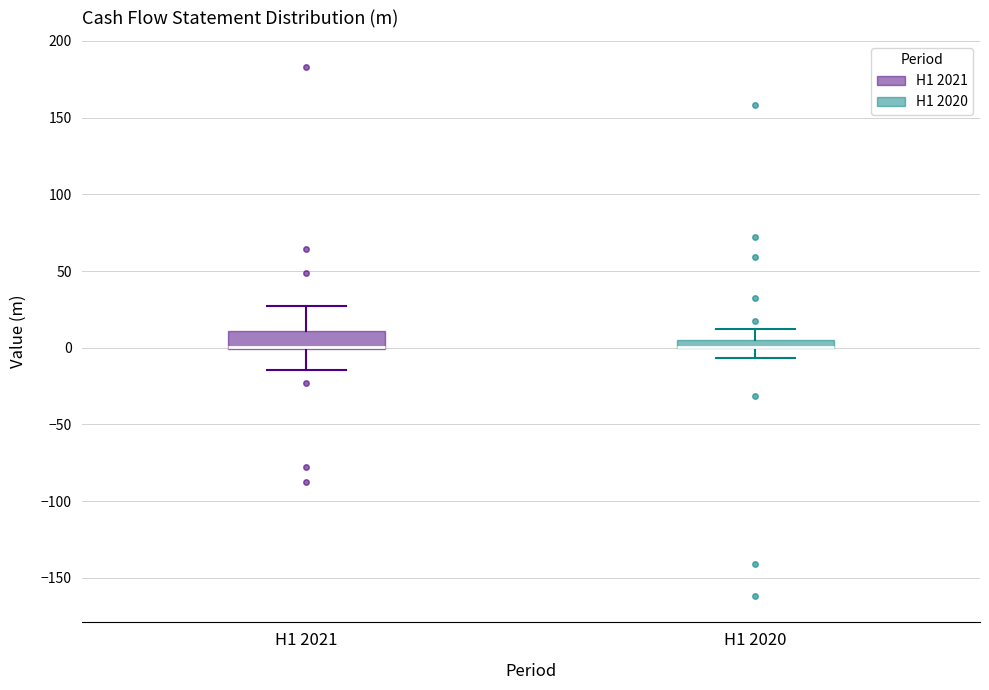

Comparing the boxes themselves (not the whiskers), which one is the tallest?

H1 2021